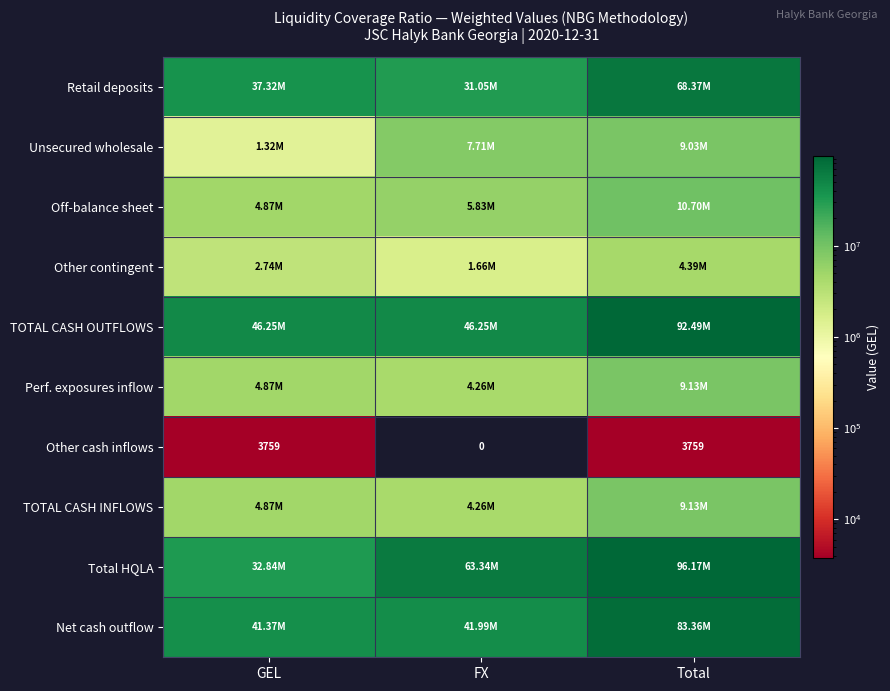

Which has a higher value, GEL or FX?

GEL